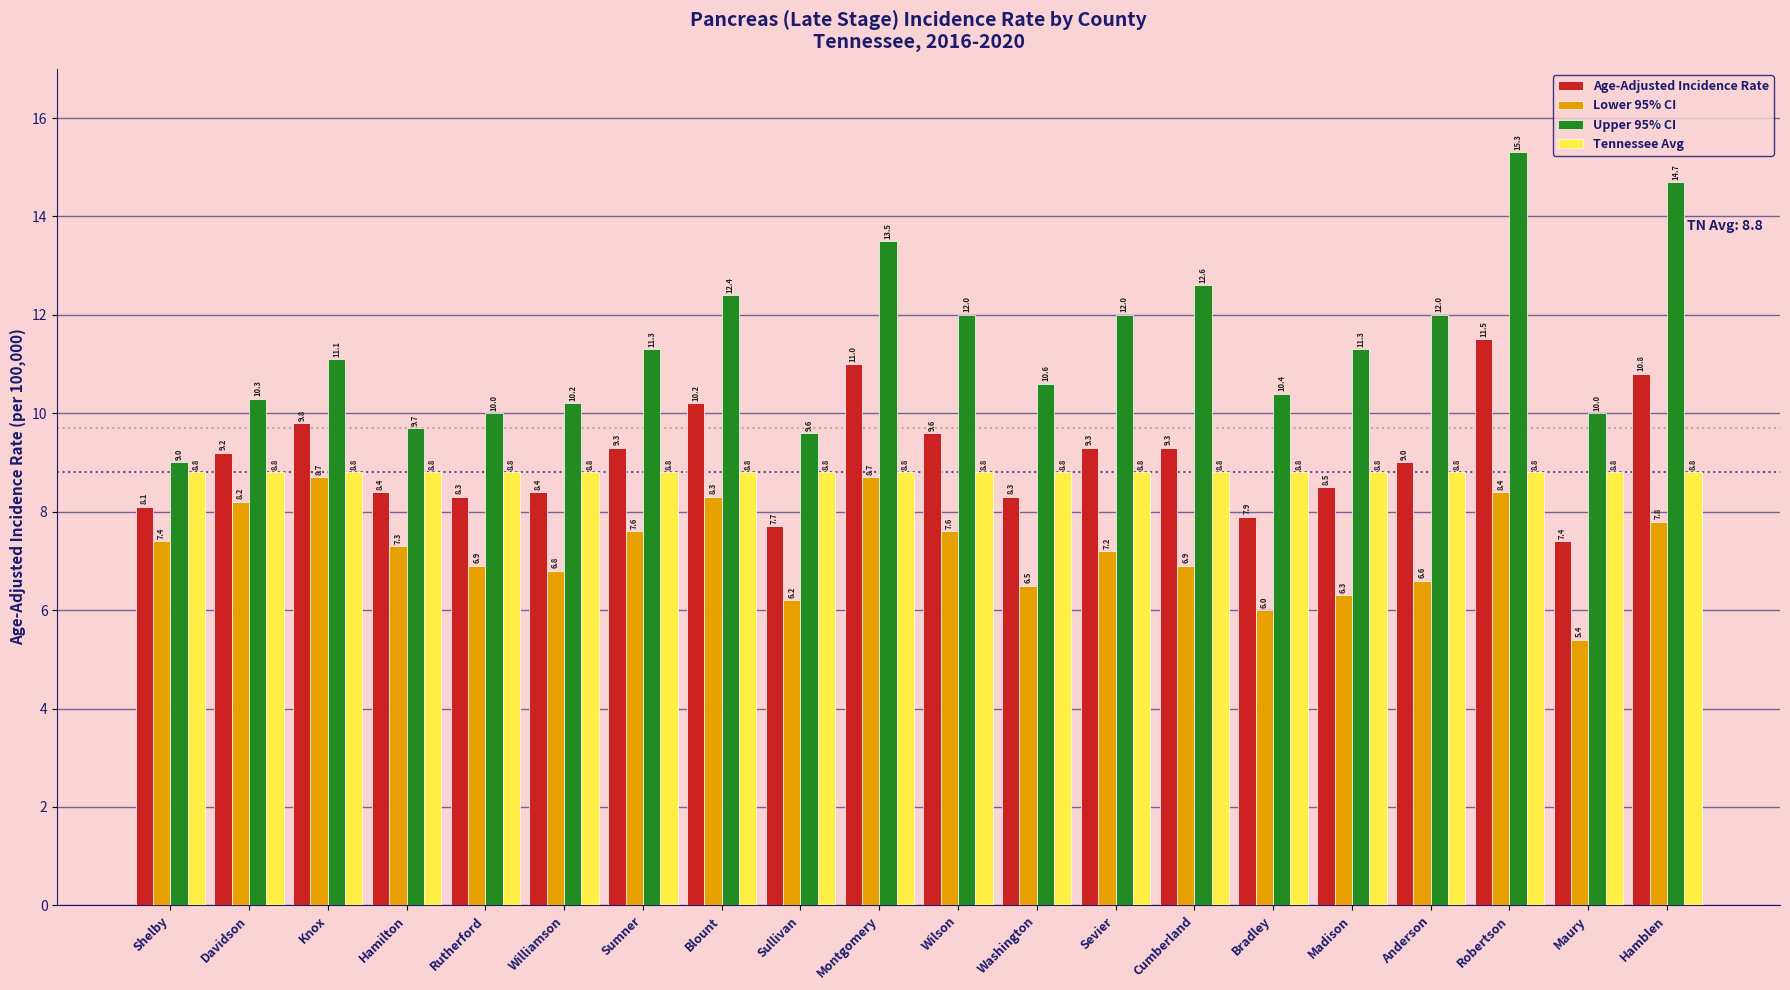

What is the label of the 3rd bar from the left?

Knox